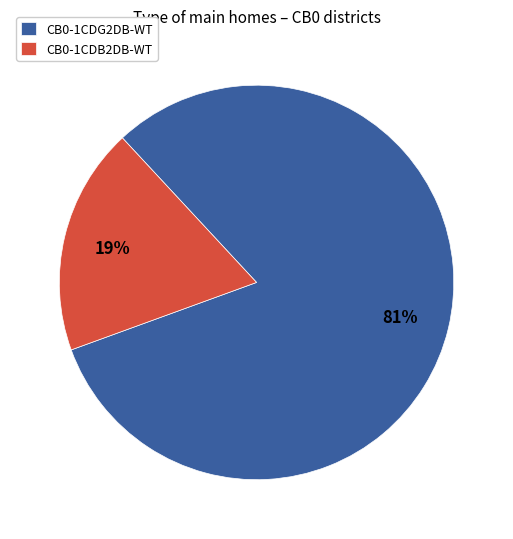

The CB0-1CDG2DB-WT slice represents 92% of the pie. True or false?

False